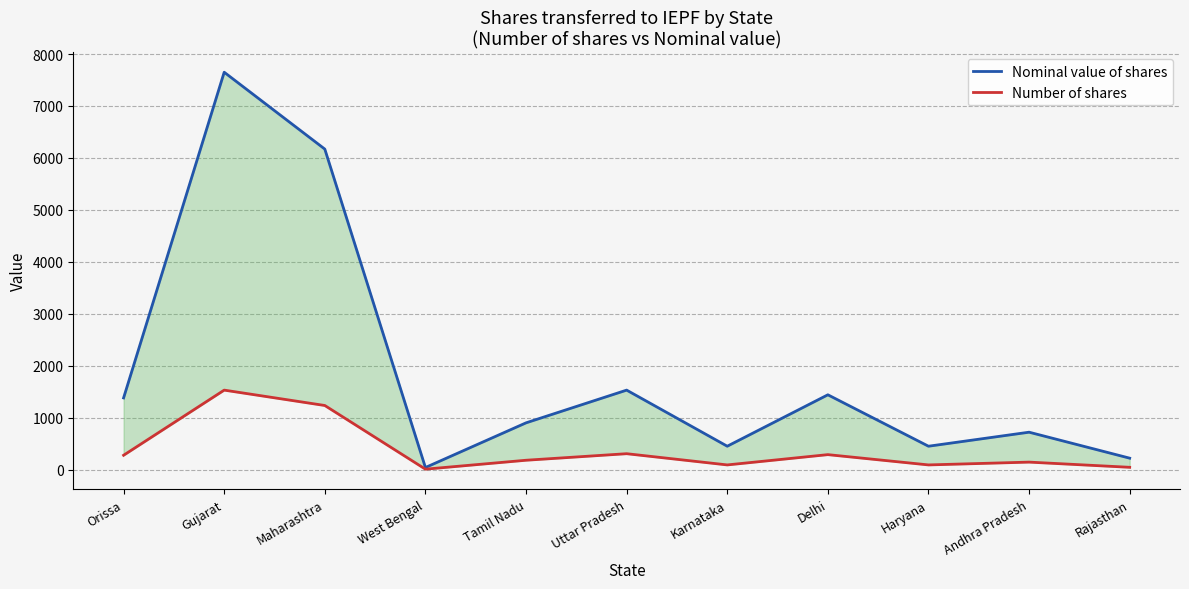

True or false: Number of shares has a value of 1234 at Maharashtra.

True